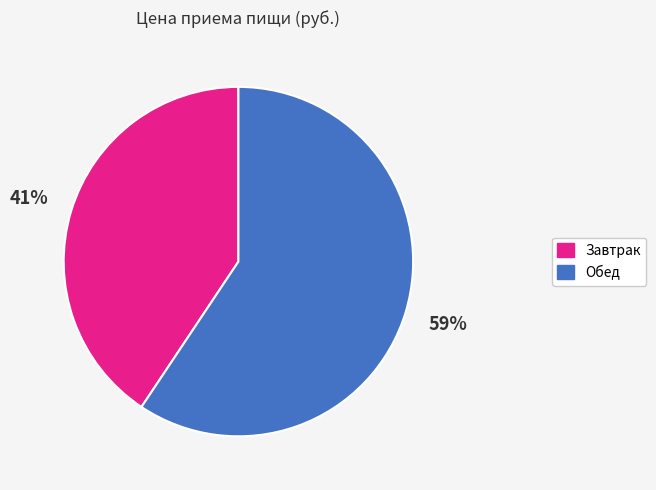

What is the smallest slice in the pie chart?

Завтрак